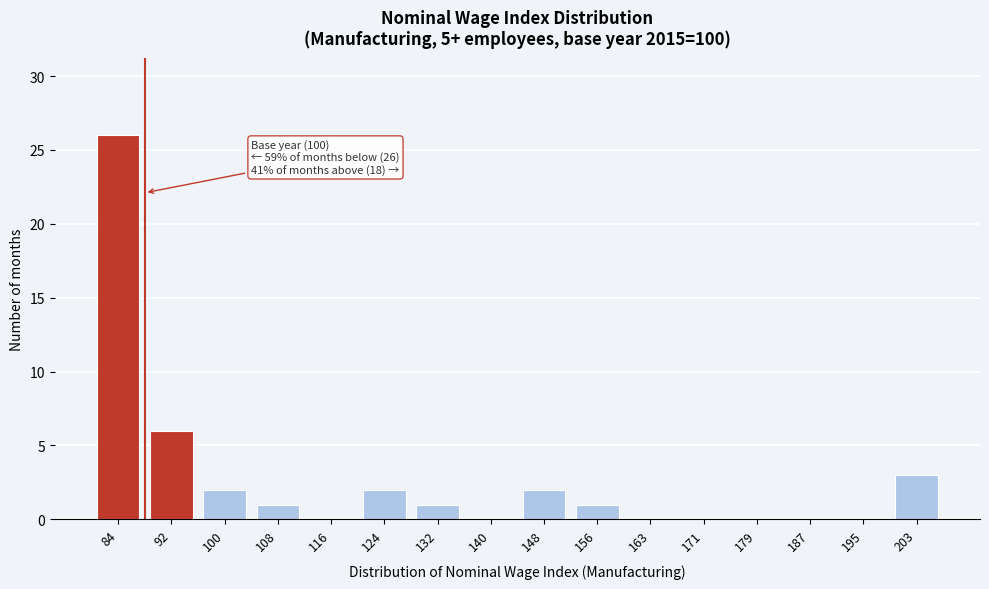

Reading left to right, list all the values displayed in this chart.

84=26	92=6	100=2	108=1	116=0	124=2	132=1	140=0	148=2	156=1	163=0	171=0	179=0	187=0	195=0	203=3